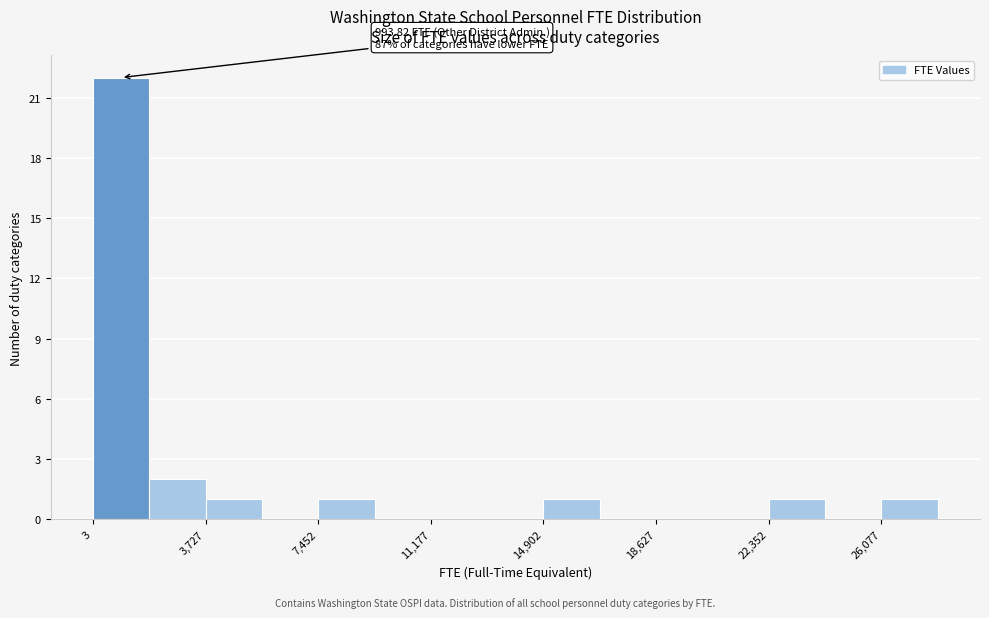

Read against the x-axis, roughly where is the centre of the tallest bar?

1000